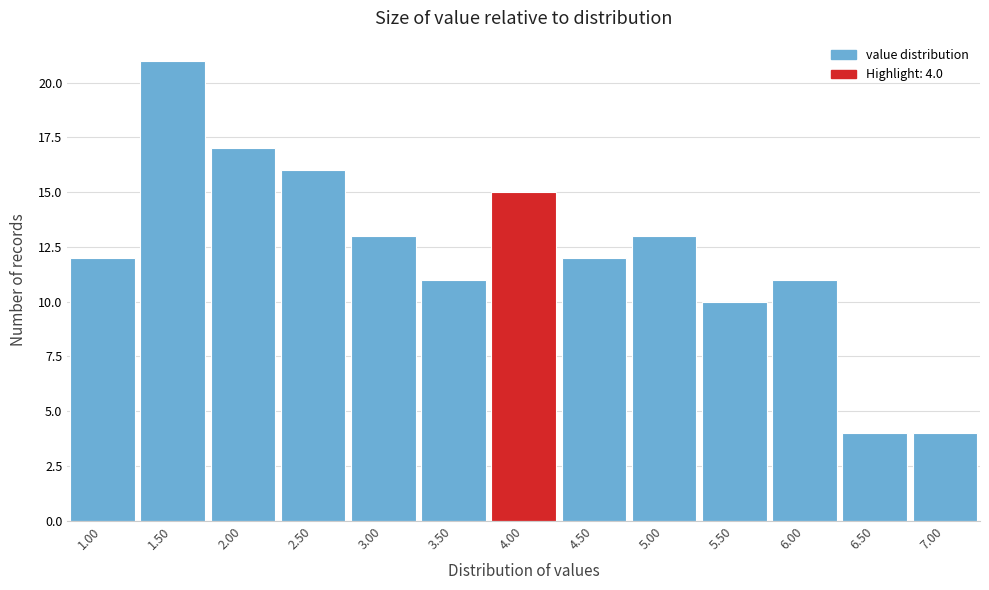

Which range on the x-axis has the tallest bar?

1.25 to 1.75